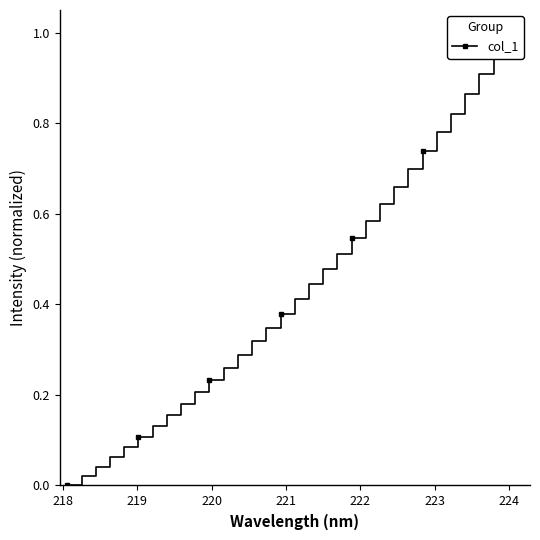

Is it true that the value at 222 is 0.1?

False